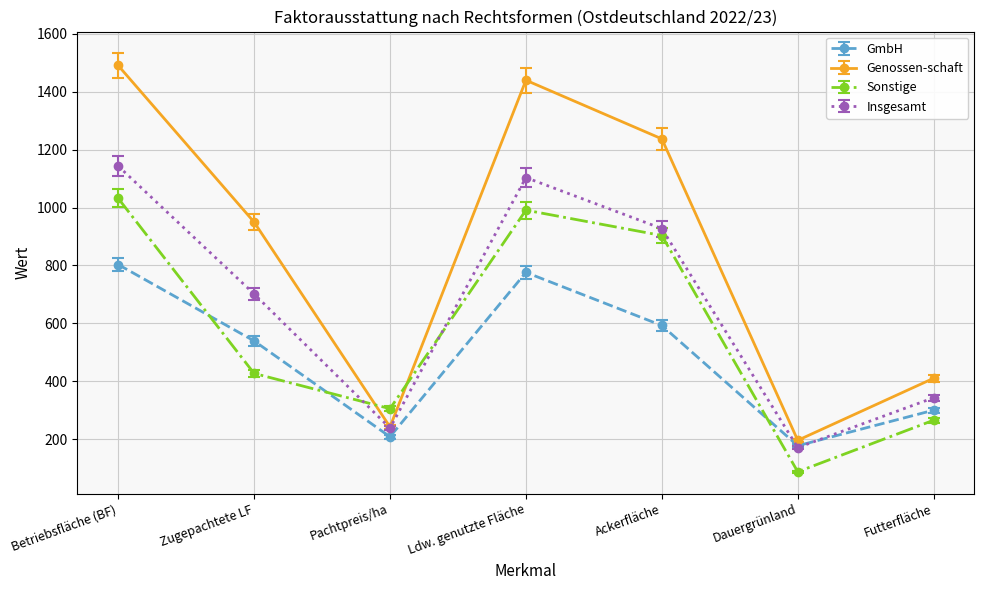

Which category has the highest value in the Insgesamt series?

Betriebsfläche (BF)